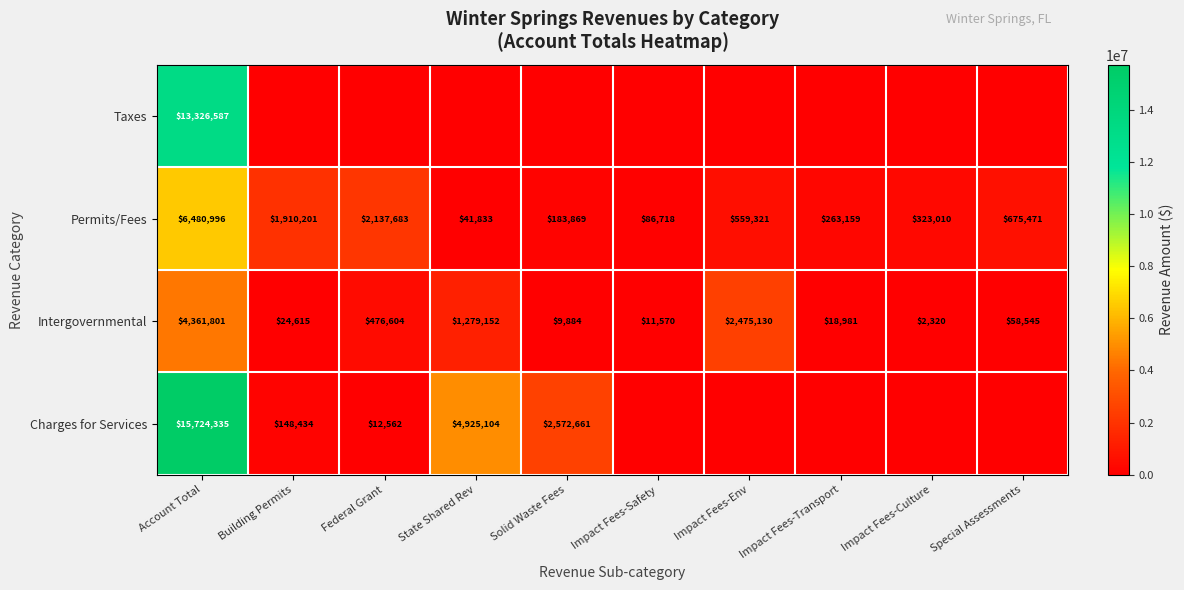

True or false: Intergovernmental has a value of 4361801 at Account Total.

True